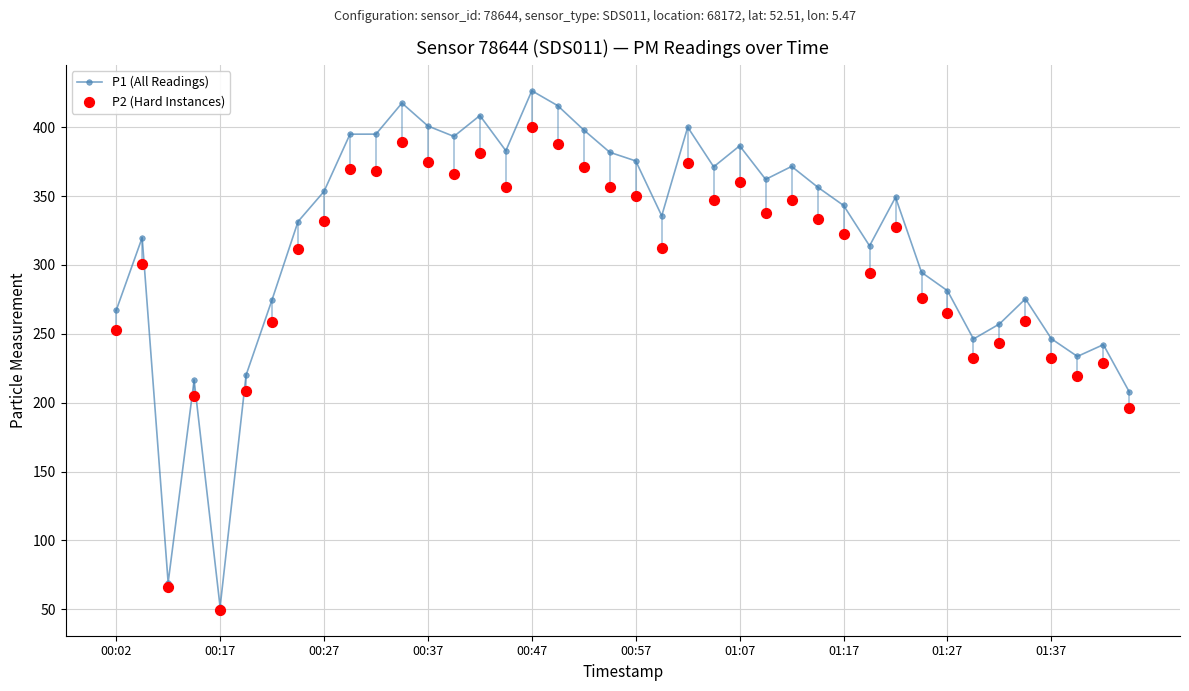

Which series contains the highest Y value?

P1 (All Readings)